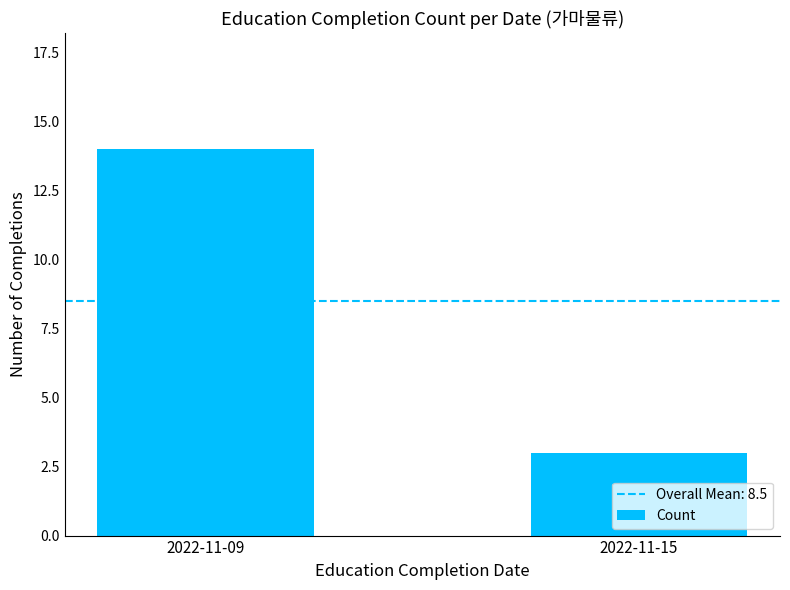

The chart shows a value of 21 at 2022-11-09. True or false?

False